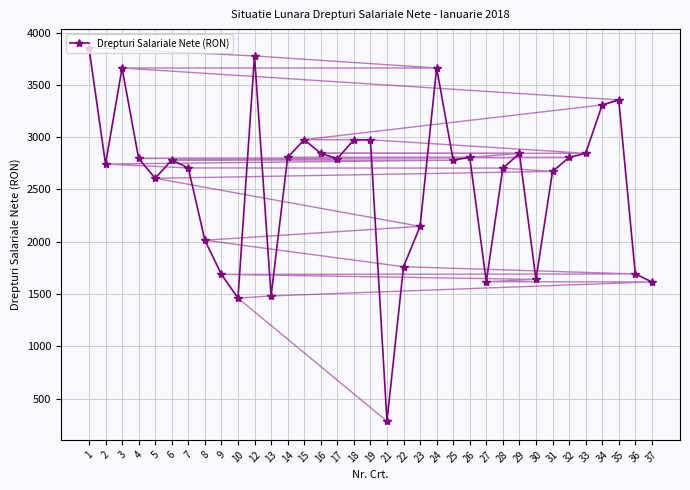

What is the change in value from 10 to 23?

+686